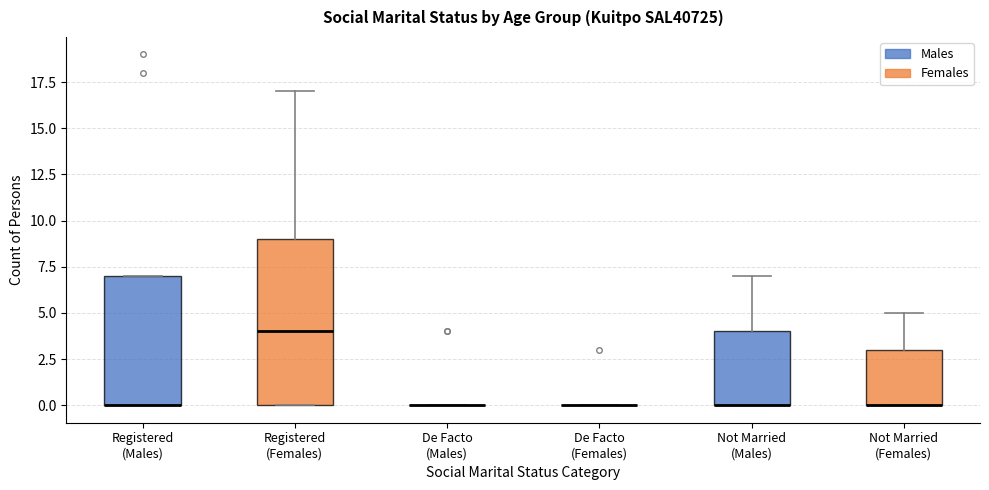

Reading left to right, read every box against the y-axis: the position of its median line, the range the box covers, and the ends of its whiskers. The values are not printed on the chart, so give them approximately, as read against the axis.

Registered (Males): median 0 (drawn on the box's lower edge), box 0 to 7, whiskers 0 to 7
Registered (Females): median 4, box 0 to 9, whiskers 0 to 17
De Facto (Males): box collapsed to a line at 0, whiskers 0 to 0
De Facto (Females): box collapsed to a line at 0, whiskers 0 to 0
Not Married (Males): median 0 (drawn on the box's lower edge), box 0 to 4, whiskers 0 to 7
Not Married (Females): median 0 (drawn on the box's lower edge), box 0 to 3, whiskers 0 to 5